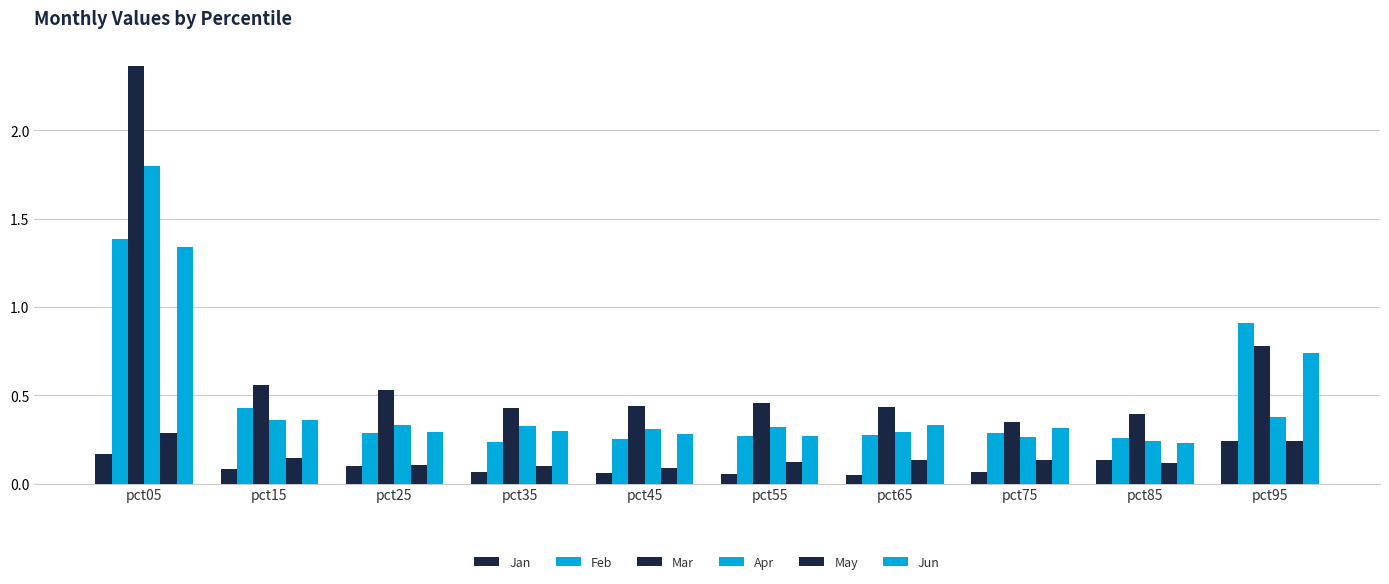

How many series are shown in this chart?

6